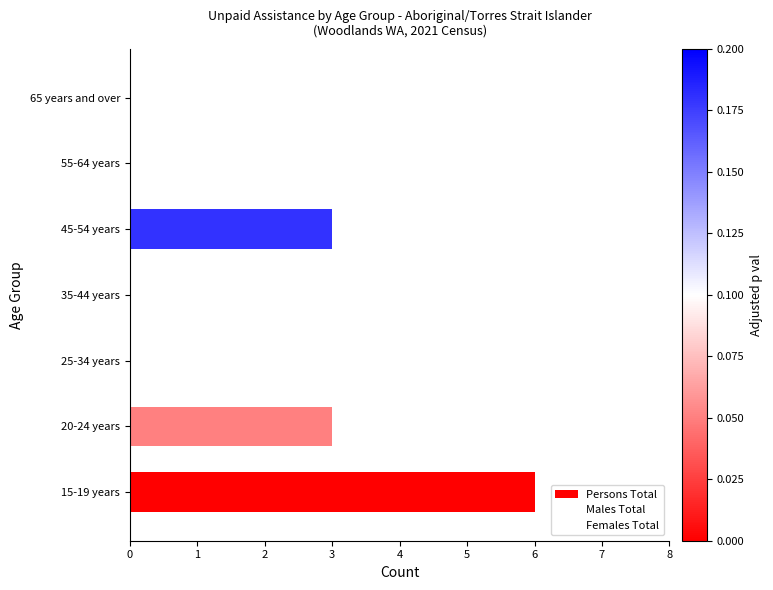

How many data points in Persons Total are above 0?

3